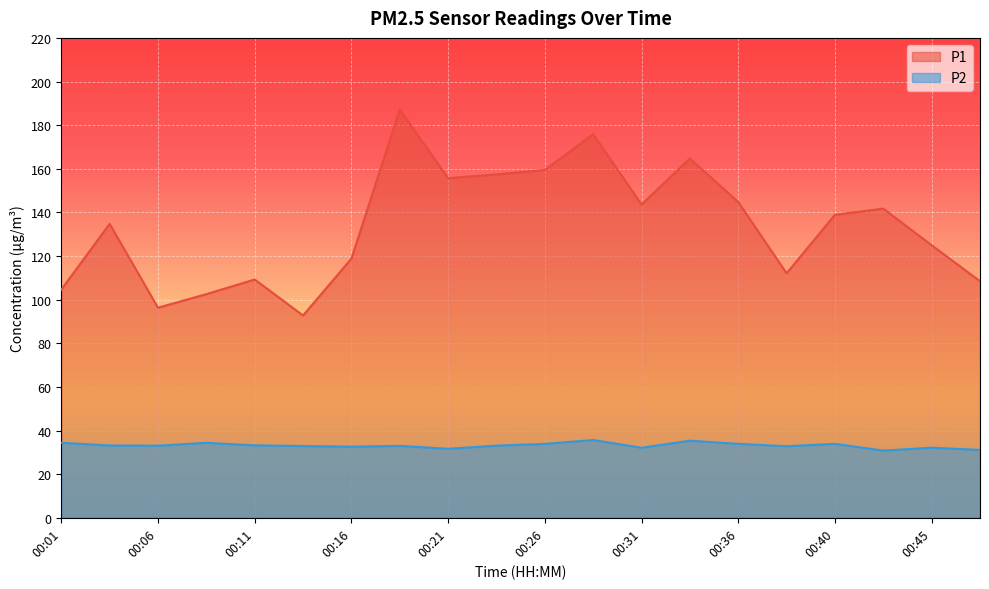

Where is the first local minimum for P1?

00:06